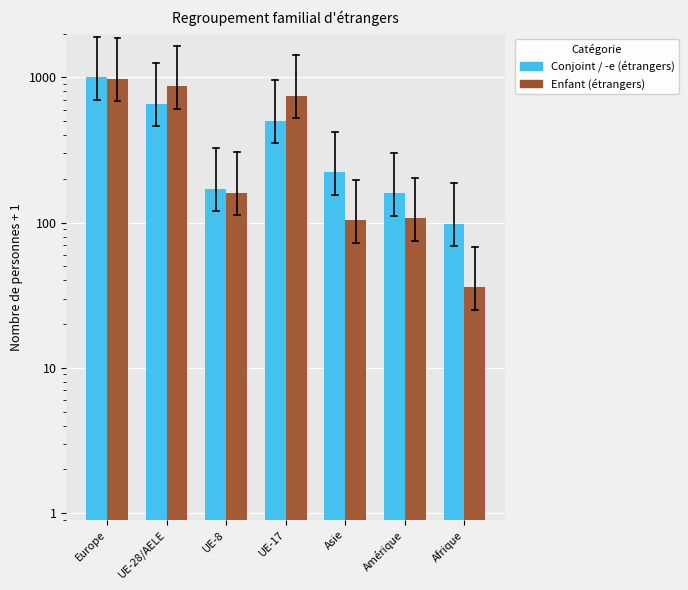

Between Asie and Amérique, which series saw the biggest shift?

Conjoint / -e (étrangers)